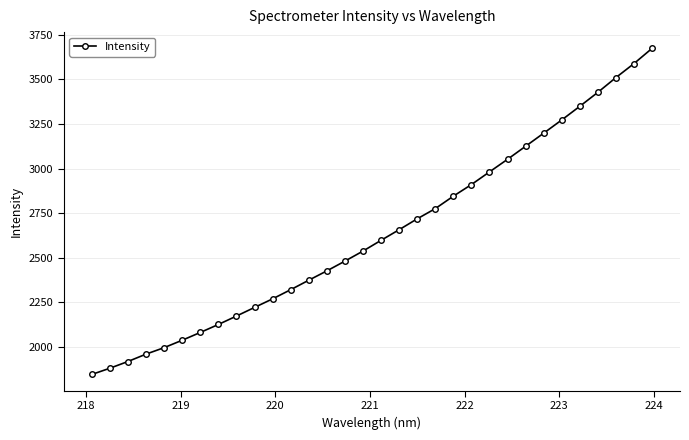

What is the value of the 25th point from the left?

3125.1